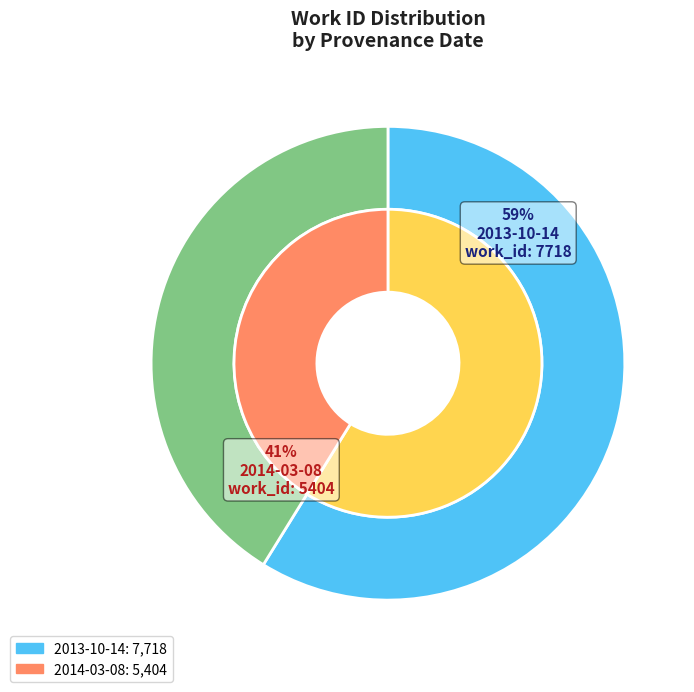

To the nearest percent, what portion does 2014-03-08 represent?

41%